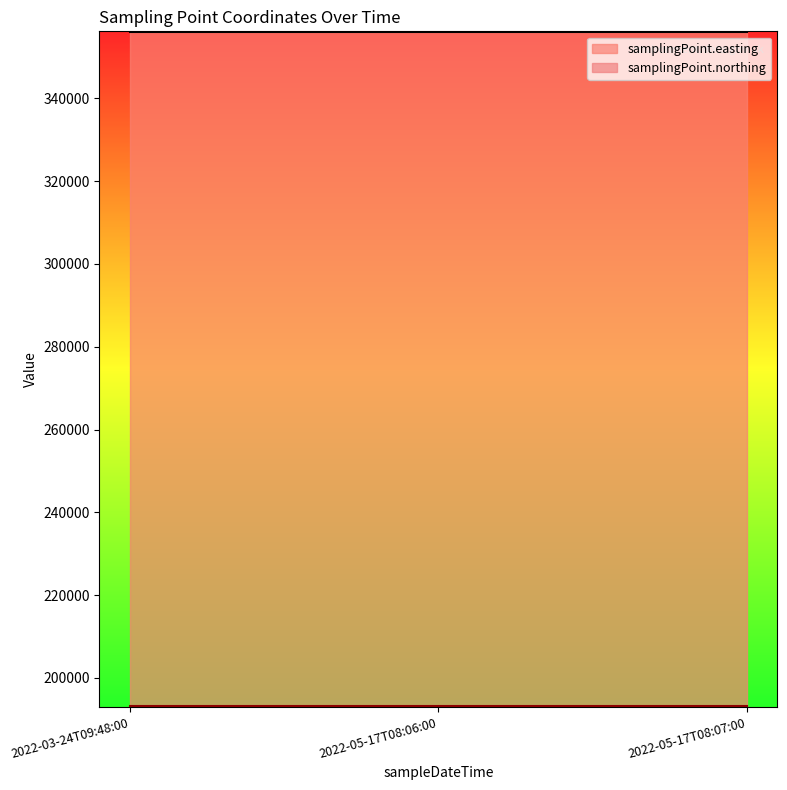

What is the label of the 1st point from the right?

2022-05-17T08:07:00